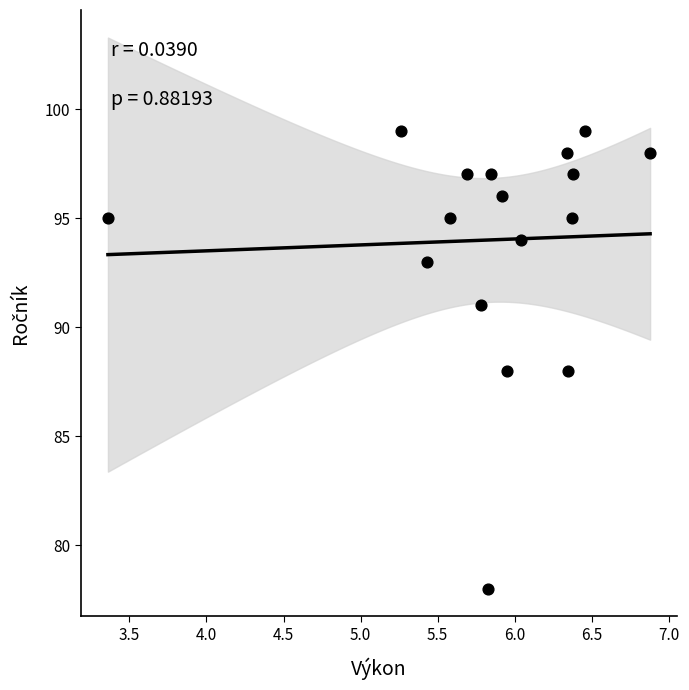

What is the range of Y values (max minus min)?

21